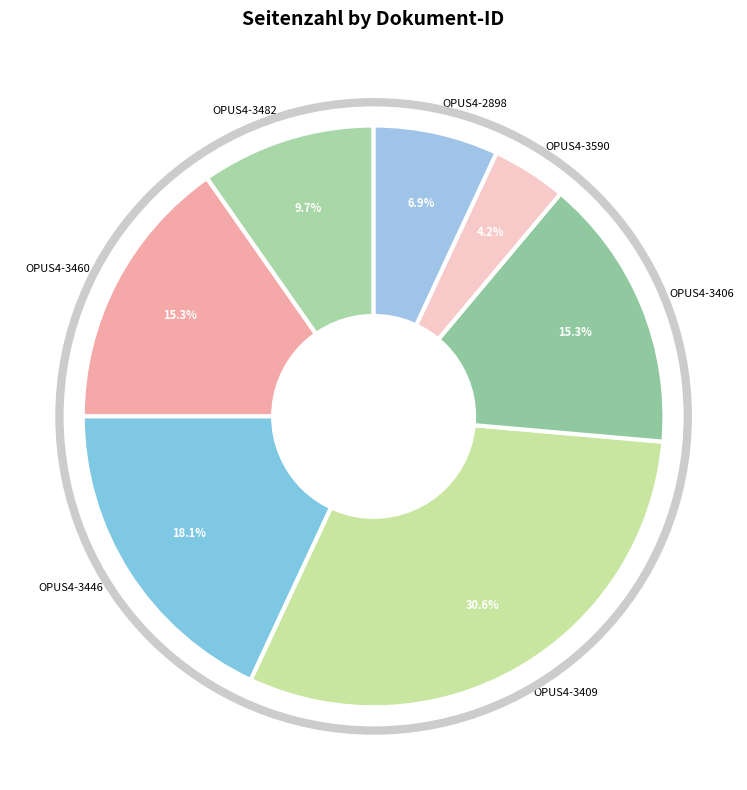

Count the number of slices in the pie.

7